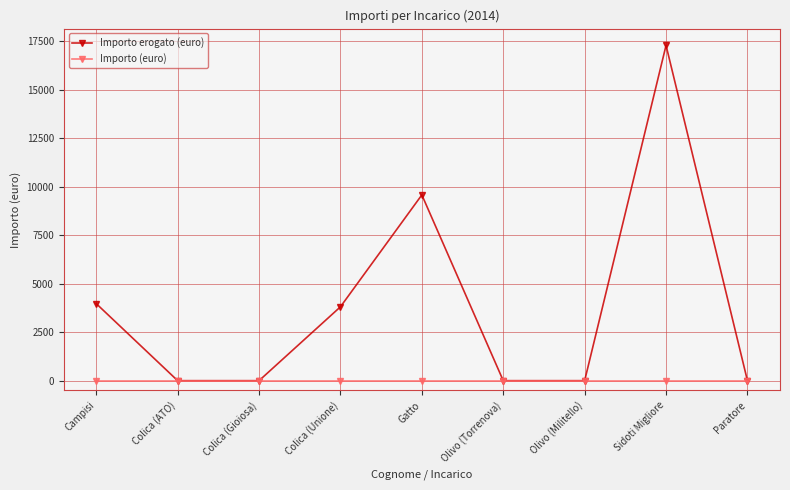

What is the label of the 2nd point from the left?

Colica (ATO)